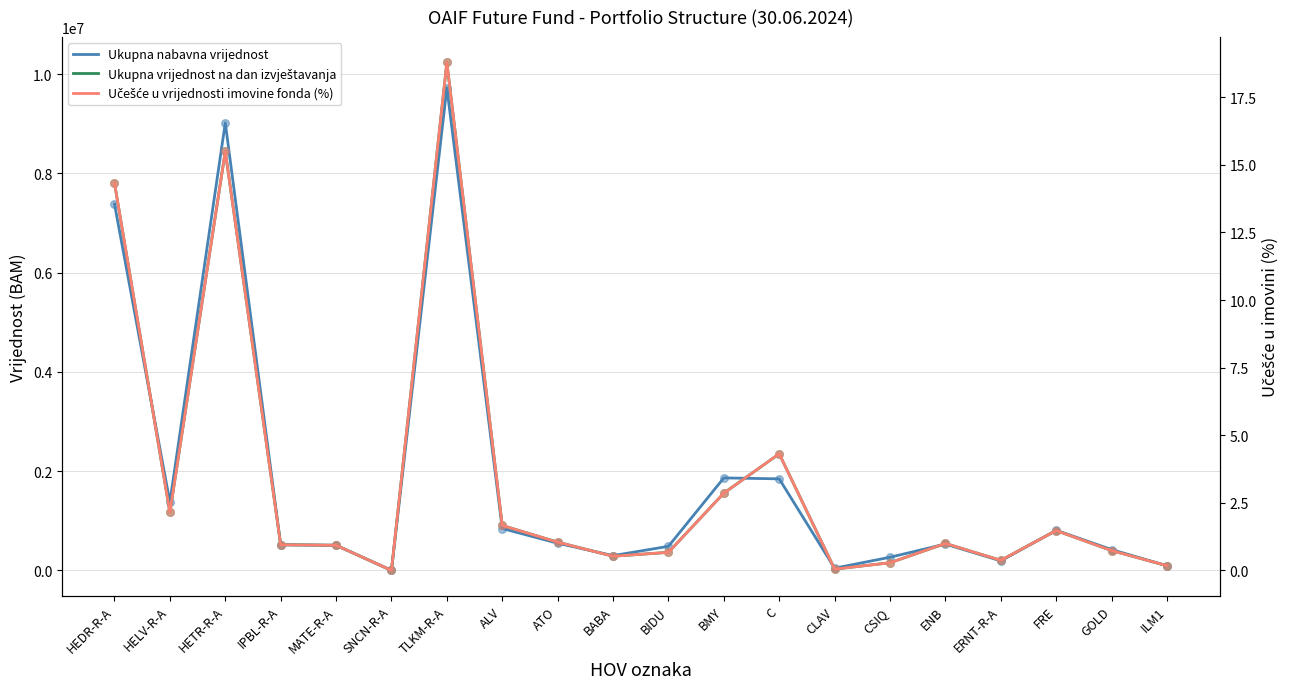

Is the value of Ukupna nabavna vrijednost at IPBL-R-A greater than the value of Ukupna vrijednost na dan izvještavanja at ATO?

No